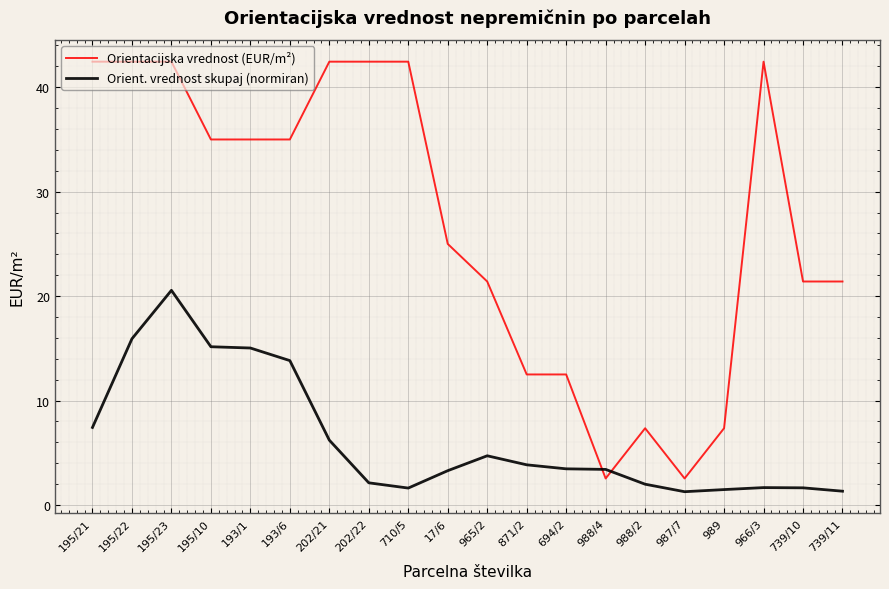

Which series has the largest range (max minus min)?

Orientacijska vrednost (EUR/m²)